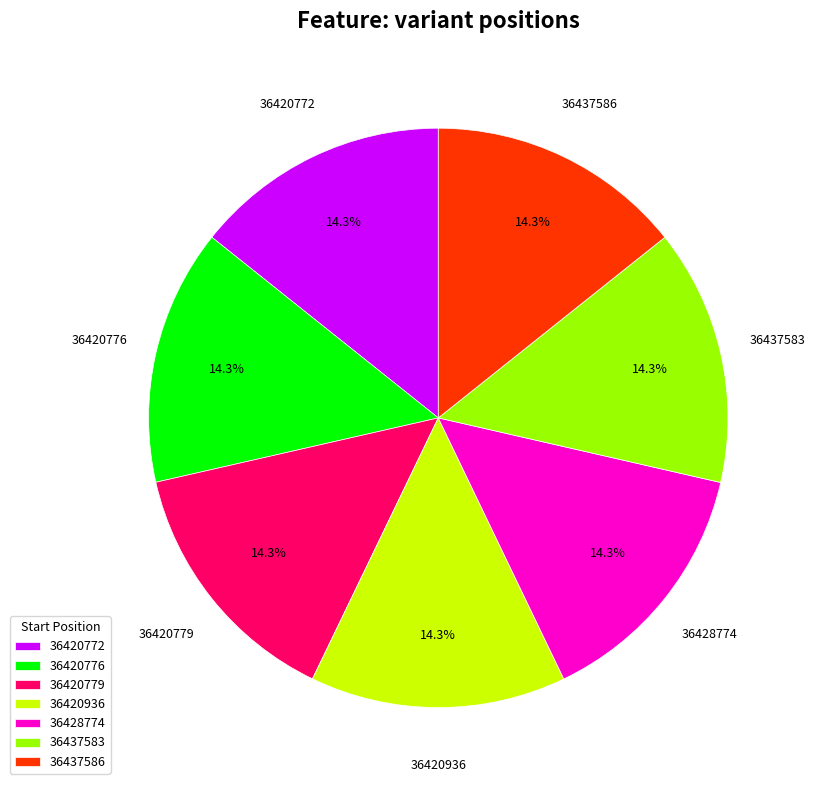

Does 36428774 represent more than half of the total?

No